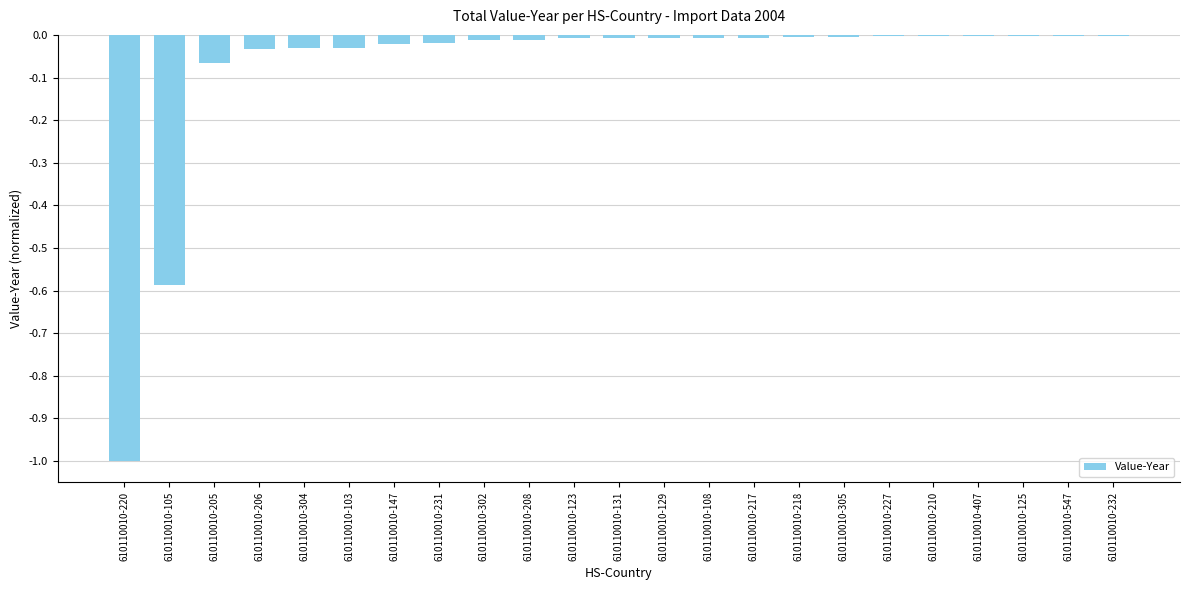

How many categories are shown in the chart?

23